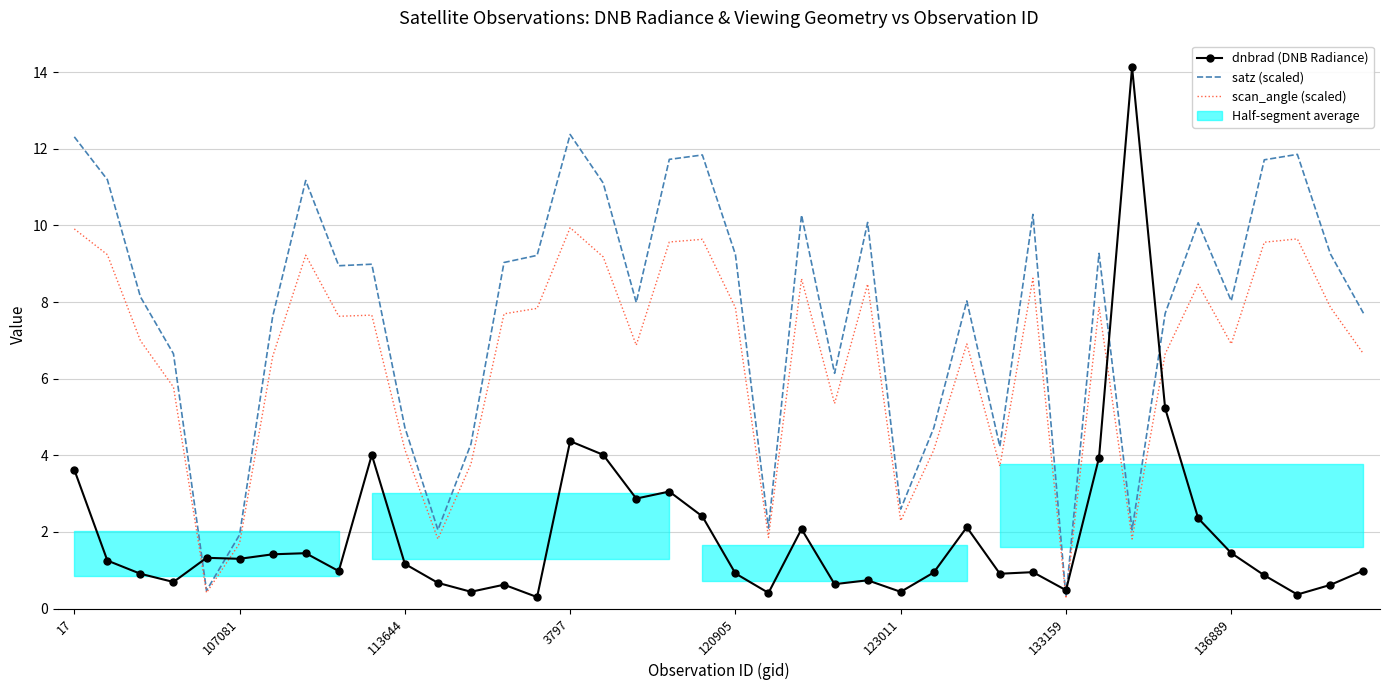

Reading right to left, what are all the values shown in this chart?

dnbrad (DNB Radiance): 1.0	0.6	0.4	0.9	1.4	2.4	5.2	14.1	3.9	0.5	1.0	0.9	2.1	0.9	0.4	0.7	0.6	2.1	0.4	0.9	2.4	3.1	2.9	4.0	4.4	0.3	0.6	0.4	0.7	1.2	4.0	1.0	1.4	1.4	1.3	1.3	0.7	0.9	1.3	3.6
satz (scaled): 7.7	9.3	11.9	11.7	8.0	10.1	7.7	2.1	9.3	0.3	10.3	4.2	8.0	4.7	2.6	10.1	6.1	10.3	2.1	9.2	11.8	11.7	8.0	11.1	12.4	9.2	9.0	4.3	2.1	4.7	9.0	8.9	11.2	7.6	1.9	0.5	6.7	8.1	11.2	12.3
scan_angle (scaled): 6.6	7.9	9.6	9.6	6.9	8.5	6.6	1.8	7.9	0.3	8.6	3.7	6.9	4.1	2.3	8.5	5.4	8.6	1.9	7.9	9.6	9.6	6.9	9.2	9.9	7.8	7.7	3.8	1.8	4.1	7.7	7.6	9.2	6.6	1.7	0.4	5.8	7.0	9.2	9.9